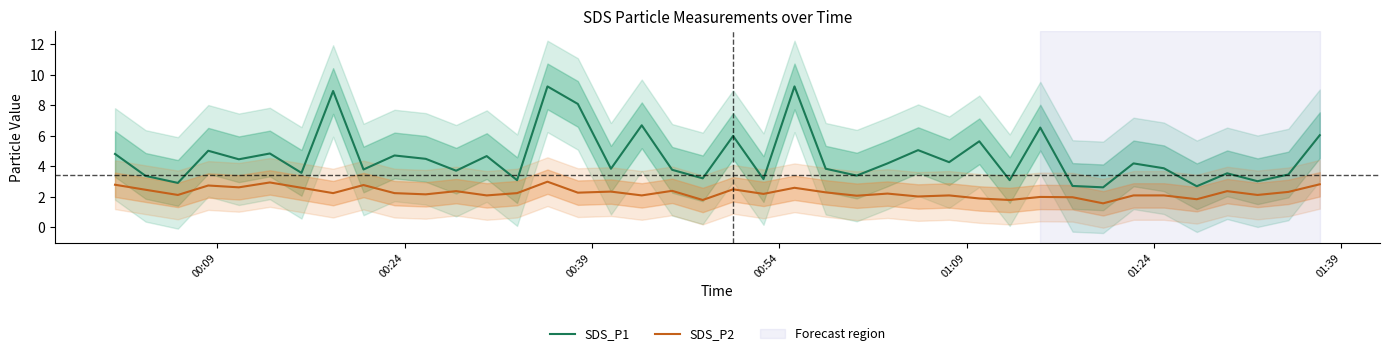

What is the lowest value of the SDS_P1 series?

2.6